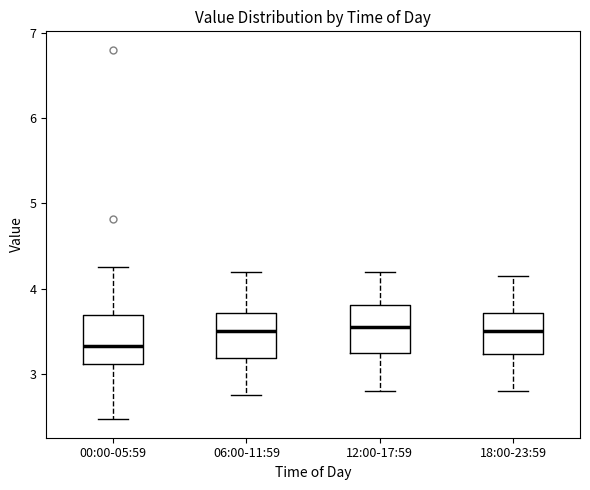

Which box has the lowest median line?

00:00-05:59